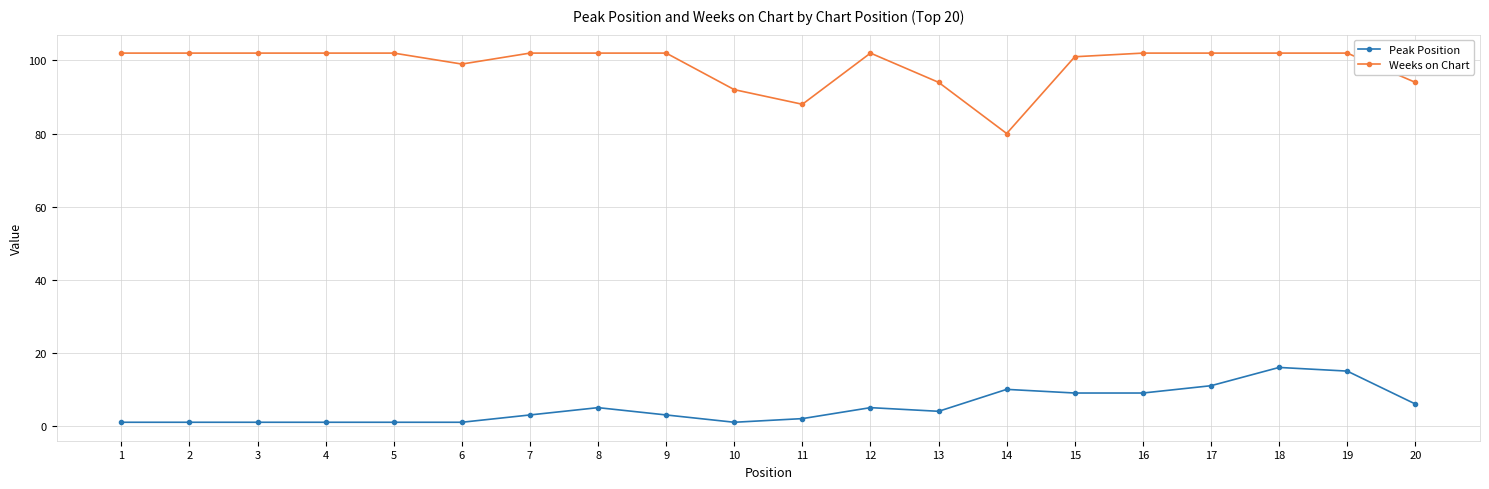

True or false: Peak Position has more than 0 points higher than both neighbors.

True